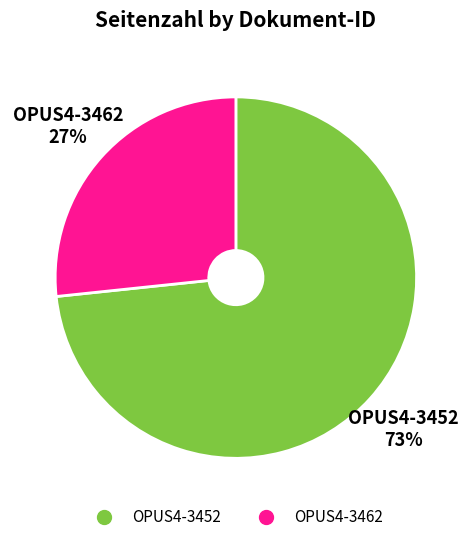

True or false: OPUS4-3462 accounts for 27% of the total.

True